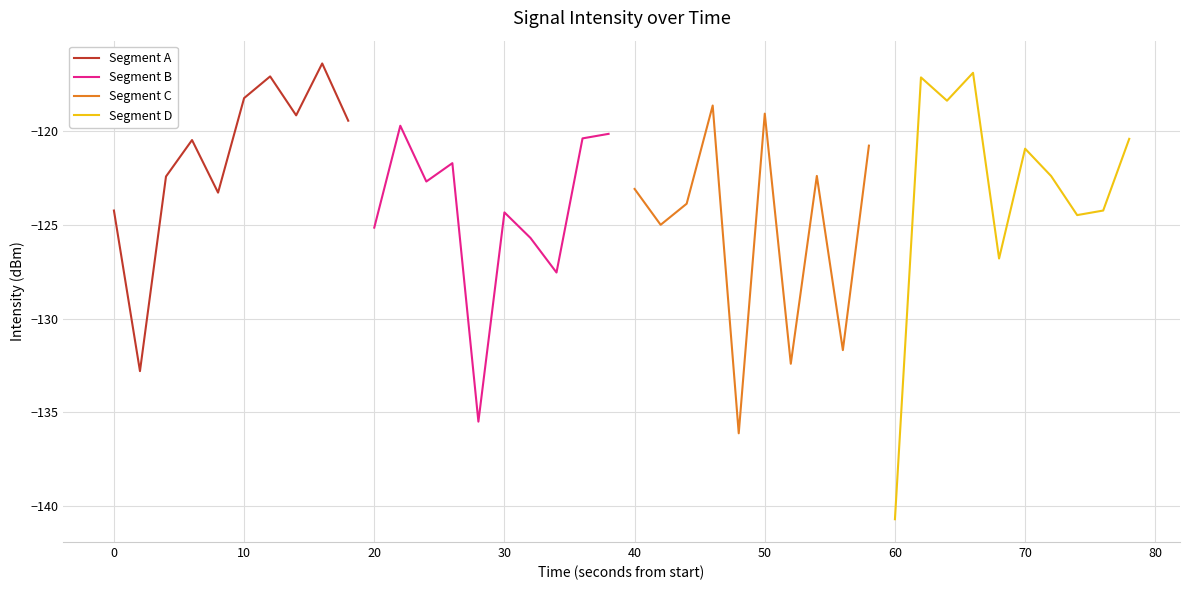

What is the minimum value for Segment A?

-132.8